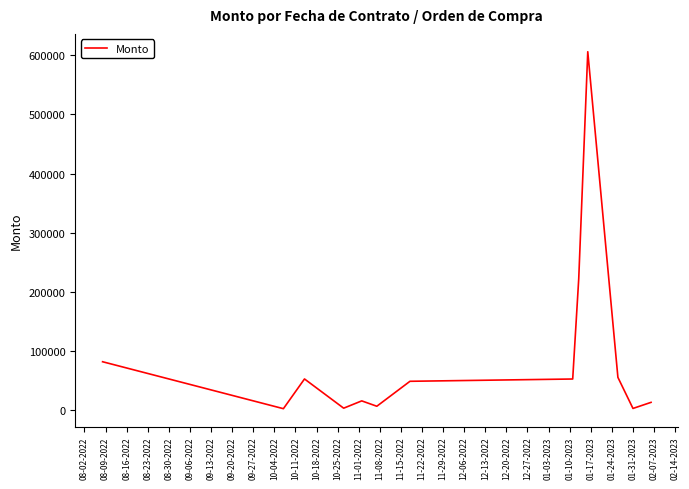

What is the greatest value displayed?

606177.8